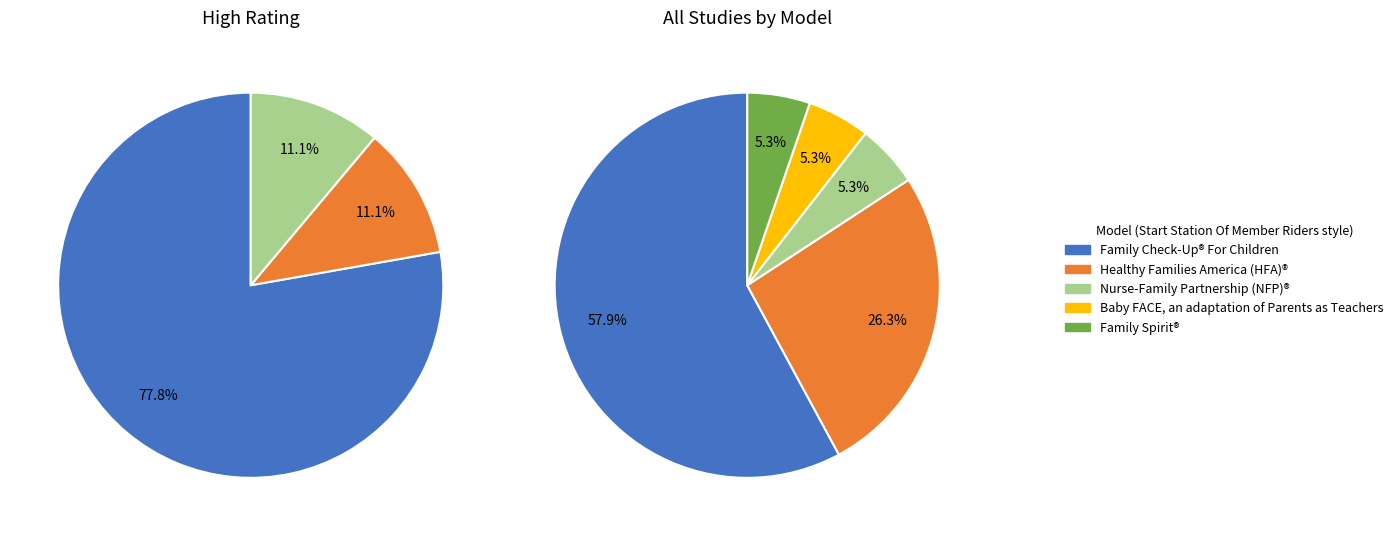

What is the majority slice?

Family Check-Up® For Children